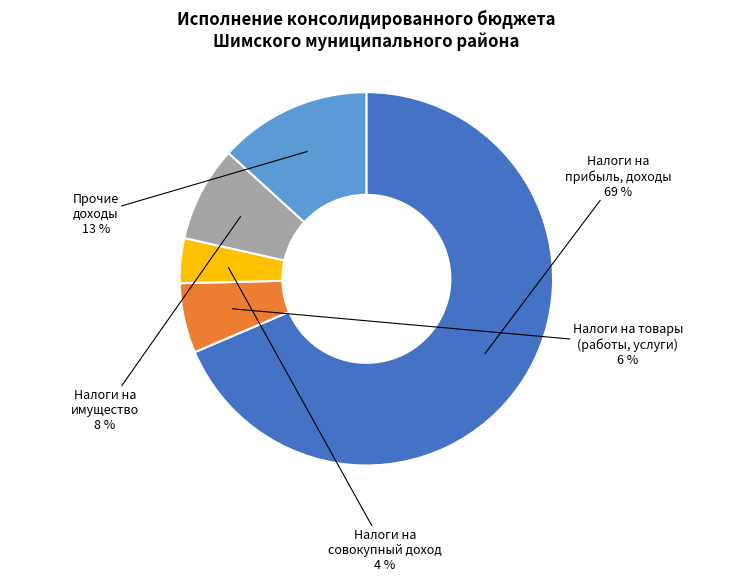

Is there a majority slice in this chart?

Yes